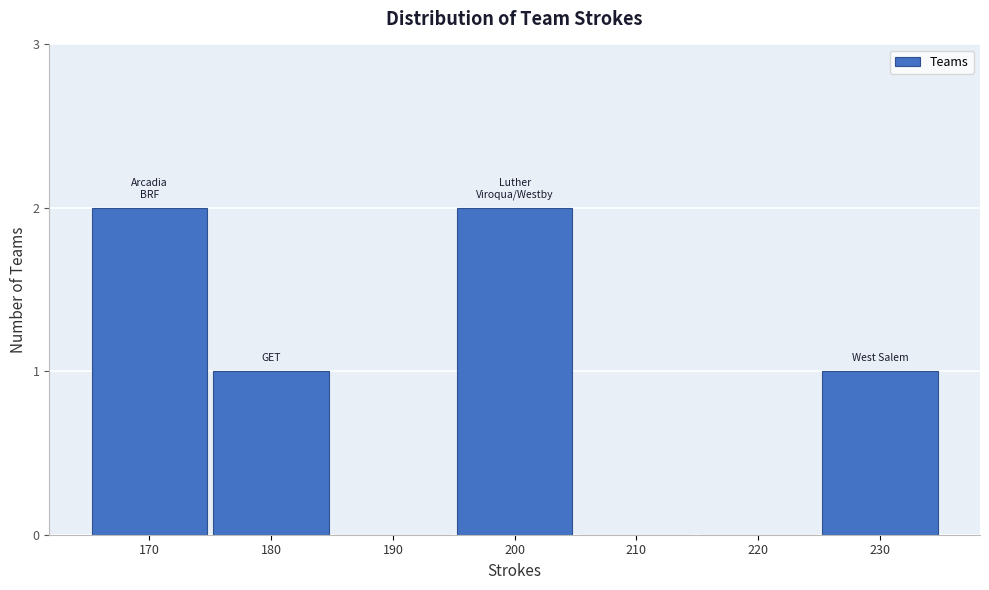

Reading right to left, what are all the values shown in this chart?

230=1	220=0	210=0	200=2	190=0	180=1	170=2